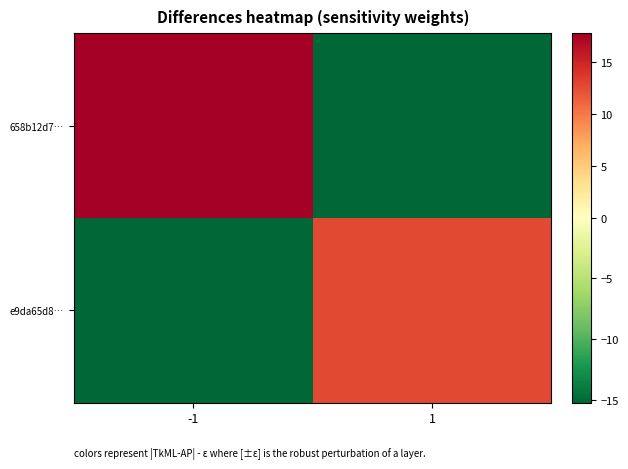

Count the number of categories in the chart.

2